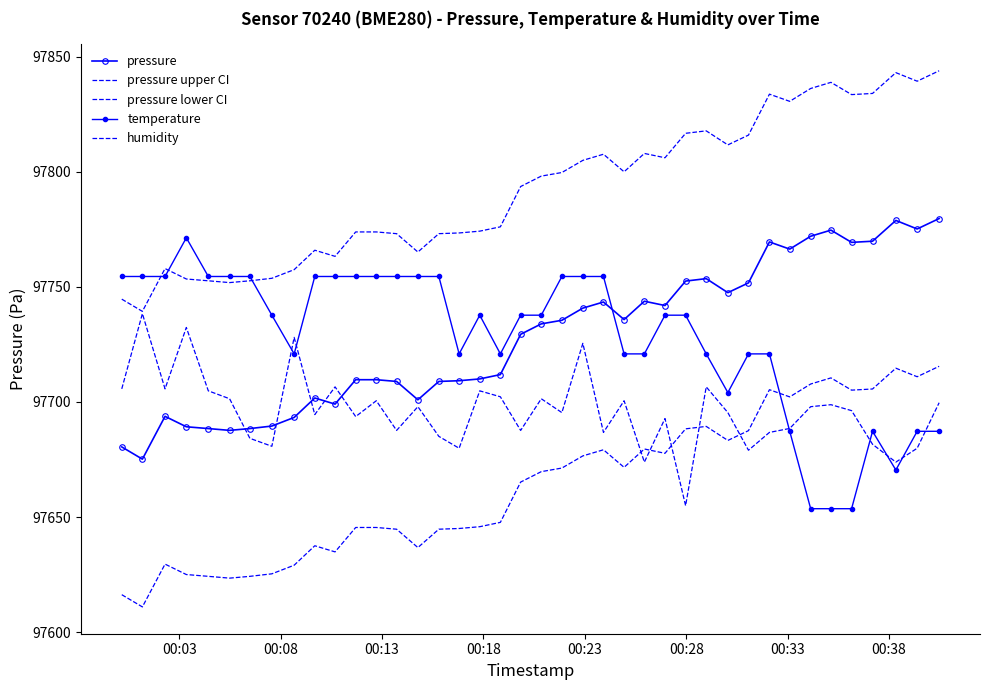

What is the average value of the temperature series?

97728.0